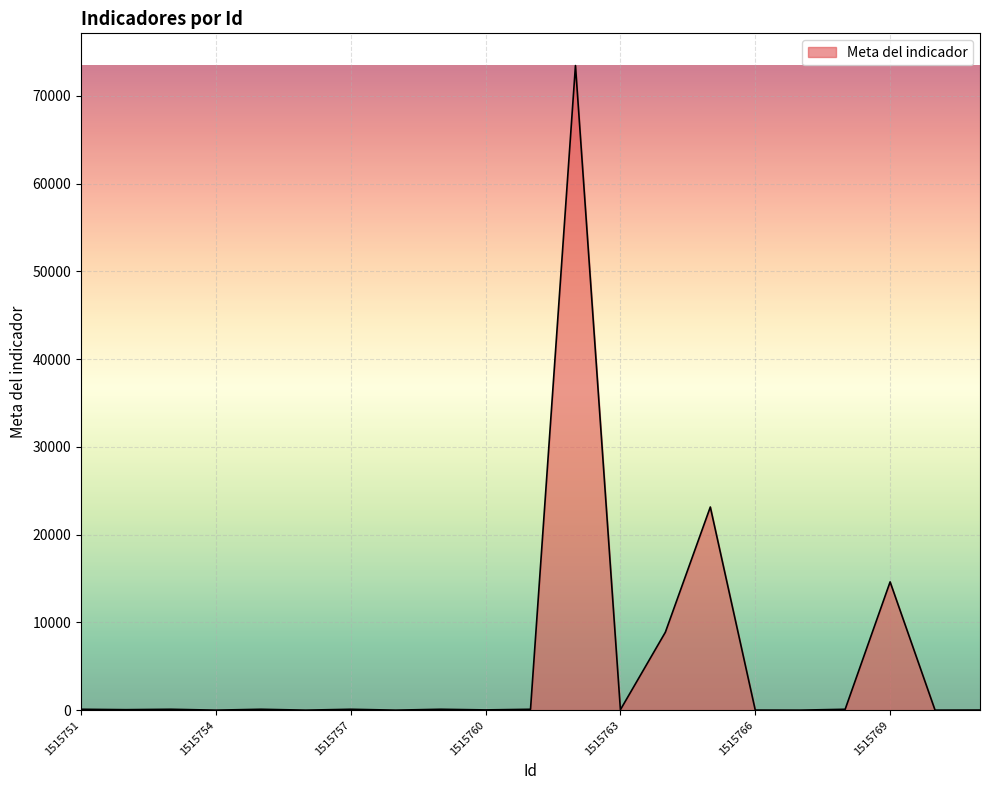

What is the difference between the maximum and minimum values?

73445